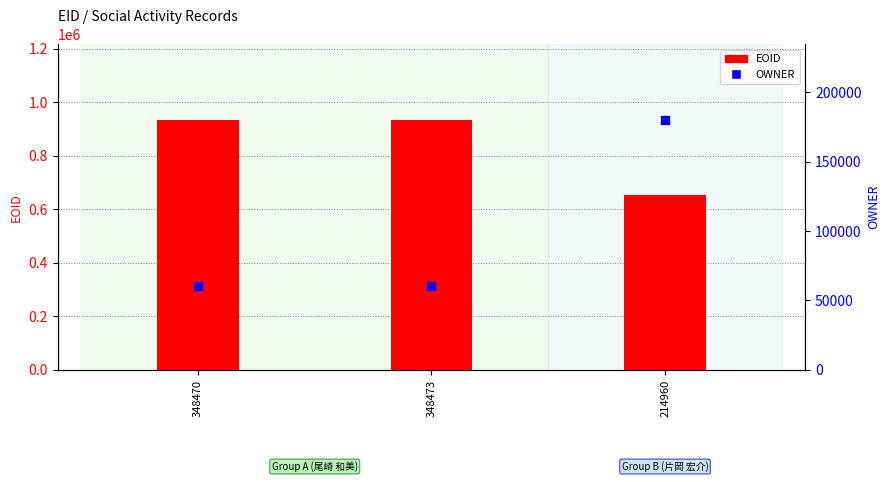

What are all the series names shown in the legend?

EOID, OWNER